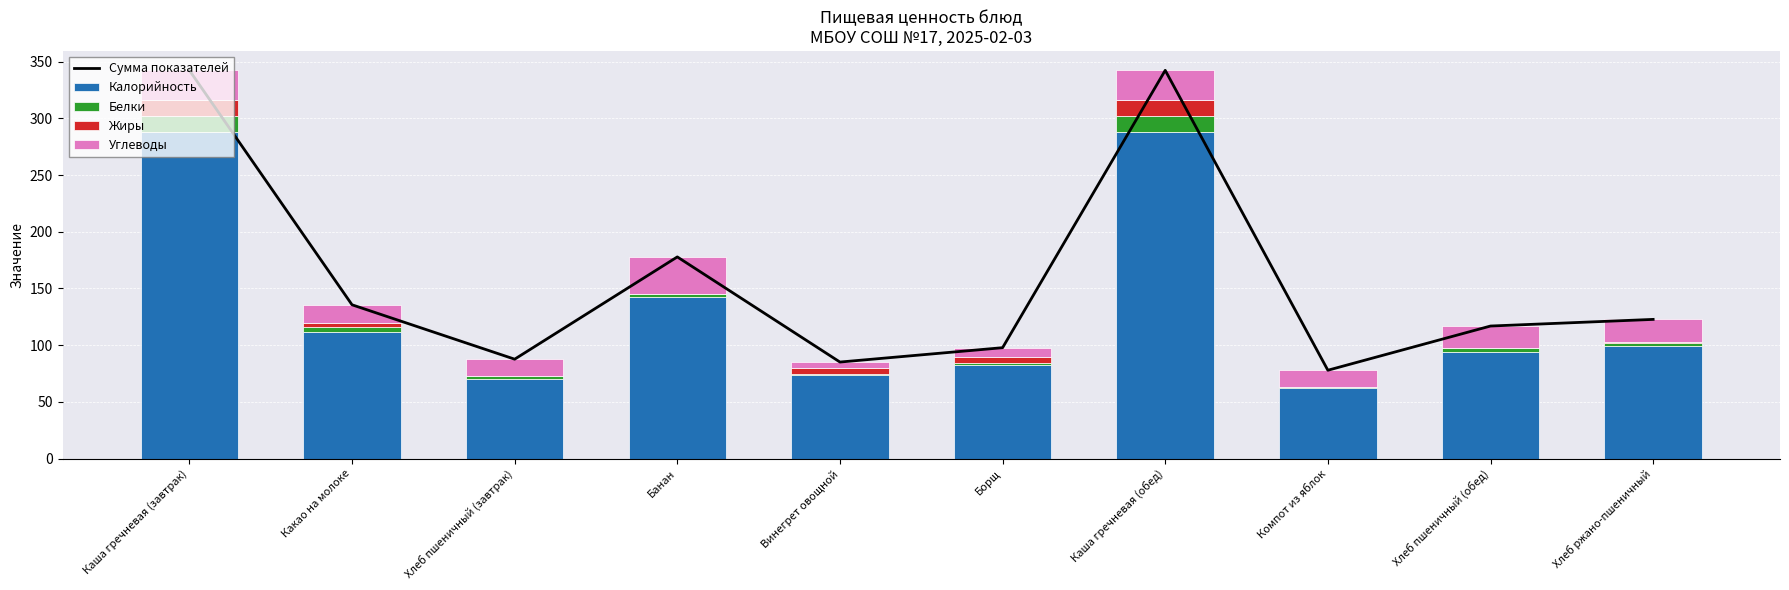

How many categories are shown in the chart?

10